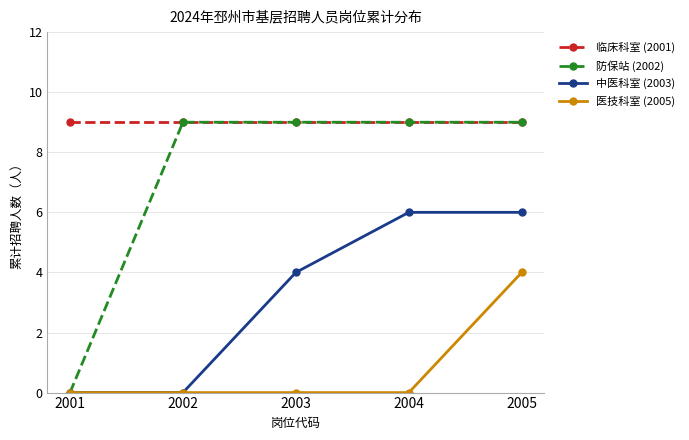

What is the value of the 临床科室 (2001) point at the 3rd from the left?

9